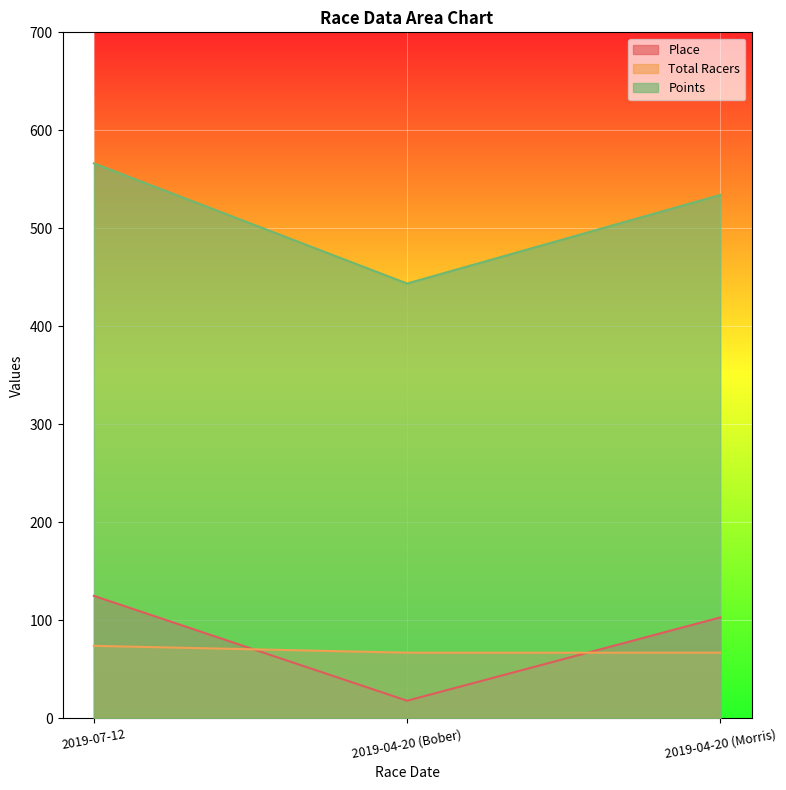

Reading left to right, list all the values displayed in this chart.

Place: 2019-07-12=125.0	2019-04-20 (Bober)=18.0	2019-04-20 (Morris)=103.0
Total Racers: 2019-07-12=74.0	2019-04-20 (Bober)=67.0	2019-04-20 (Morris)=67.0
Points: 2019-07-12=566.3	2019-04-20 (Bober)=443.7	2019-04-20 (Morris)=534.1